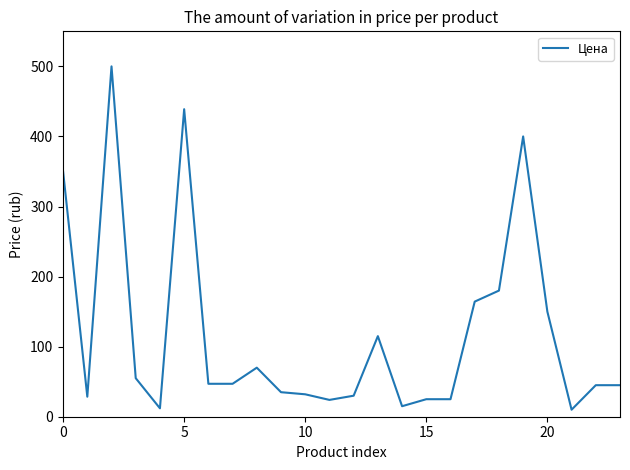

What is the maximum value shown in the chart?

500.0